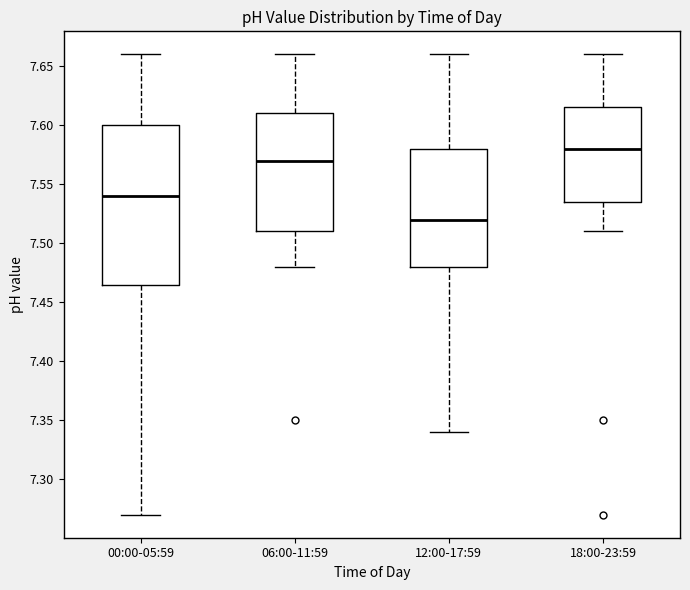

Where is the lower edge of the box for 00:00-05:59 on the y-axis? The values are not printed on the chart, so give them approximately, as read against the axis.

7.465